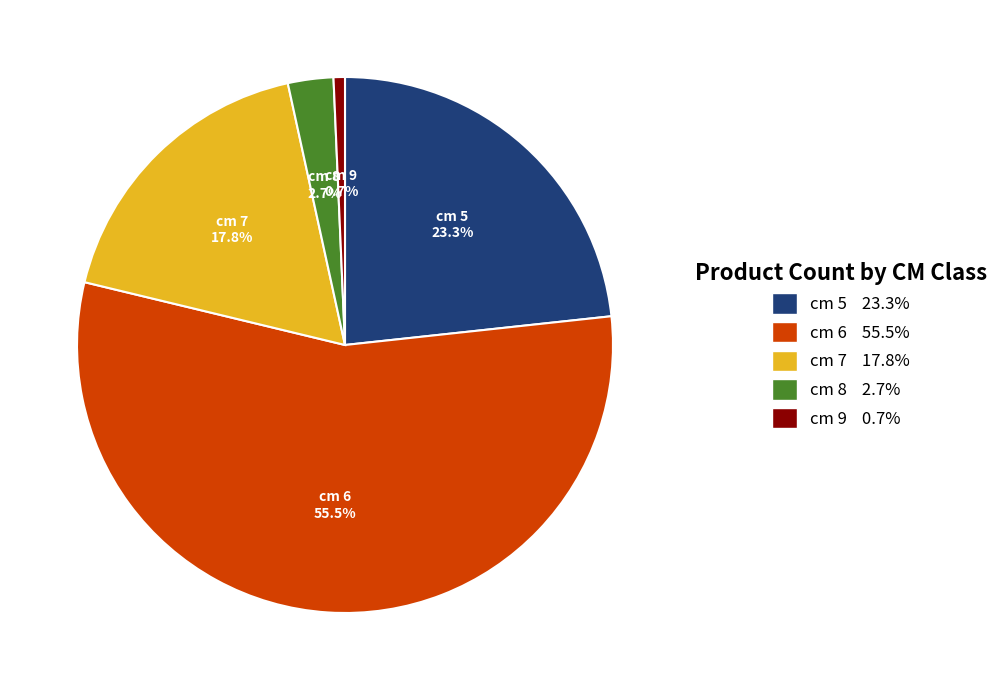

True or false: cm 9 accounts for 11% of the total.

False